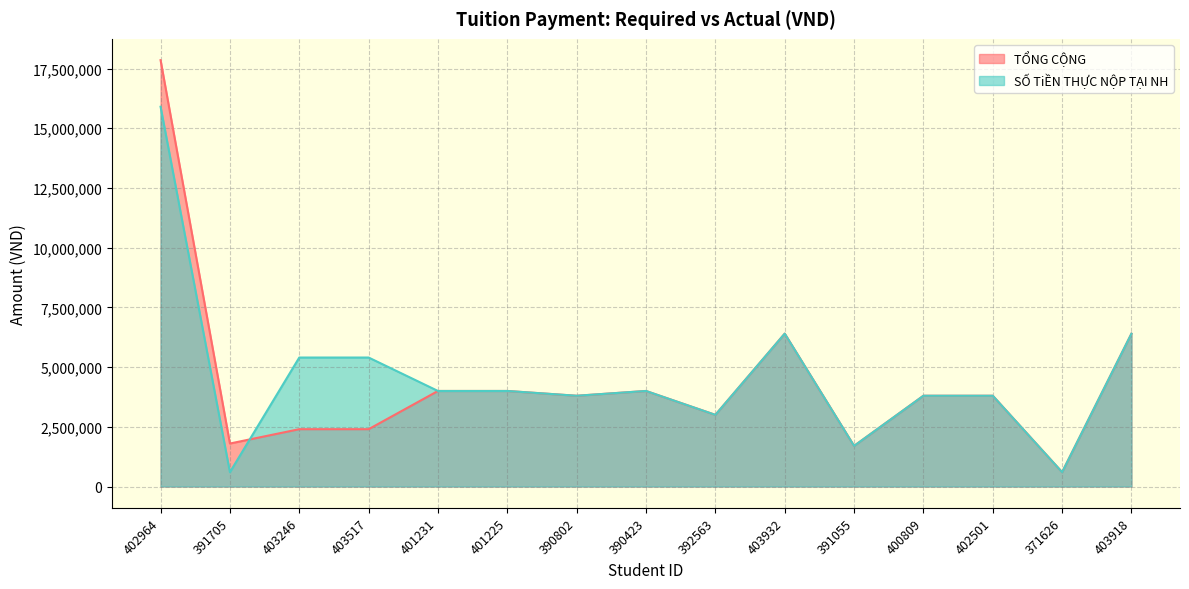

List the labels in order of TỔNG CỘNG value, smallest first.

371626, 391055, 391705, 403246, 403517, 392563, 390802, 400809, 402501, 401231, 401225, 390423, 403932, 403918, 402964